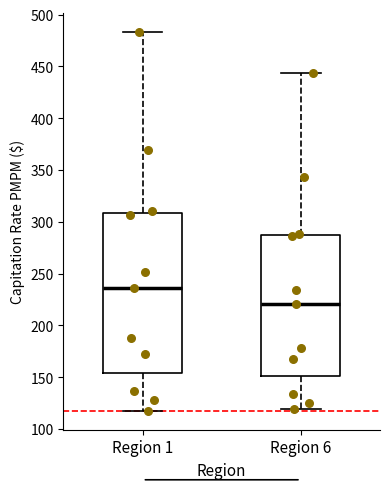

Reading left to right, transcribe this box plot: for each box, give where its median line is, the range the box spans, and where its two whiskers end, as read against the y-axis. The values are not printed on the chart, so give them approximately, as read against the axis.

Region 1: median 235, box 155 to 310, whiskers 120 to 485
Region 6: median 220, box 150 to 285, whiskers 120 to 445